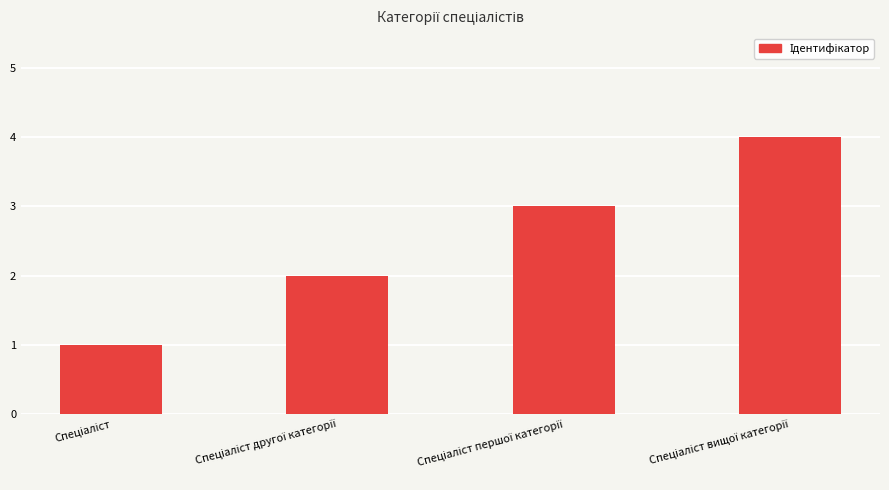

What is the difference between the maximum and minimum values?

3